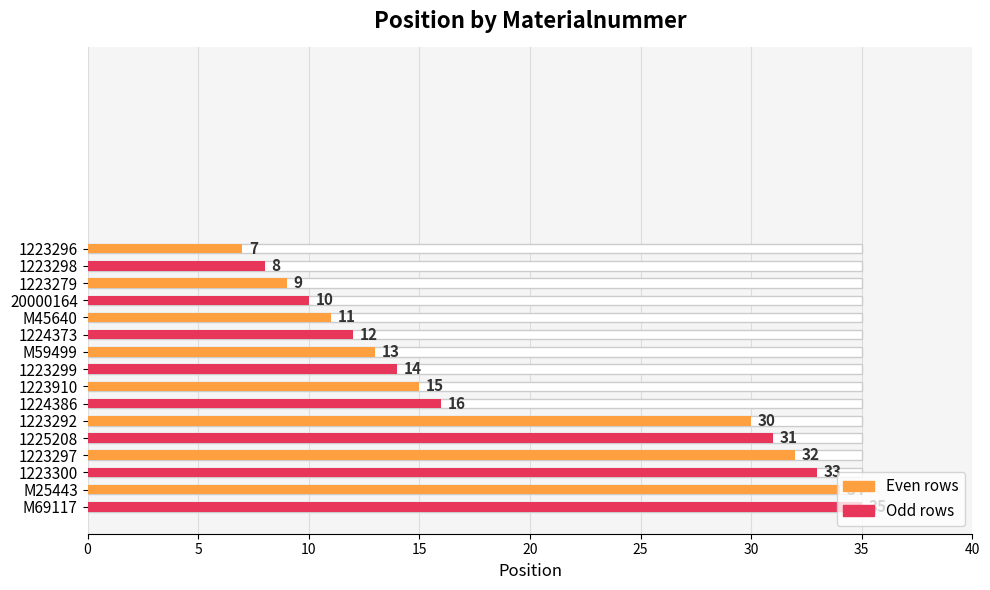

The chart shows a value of 11 at M45640. True or false?

True